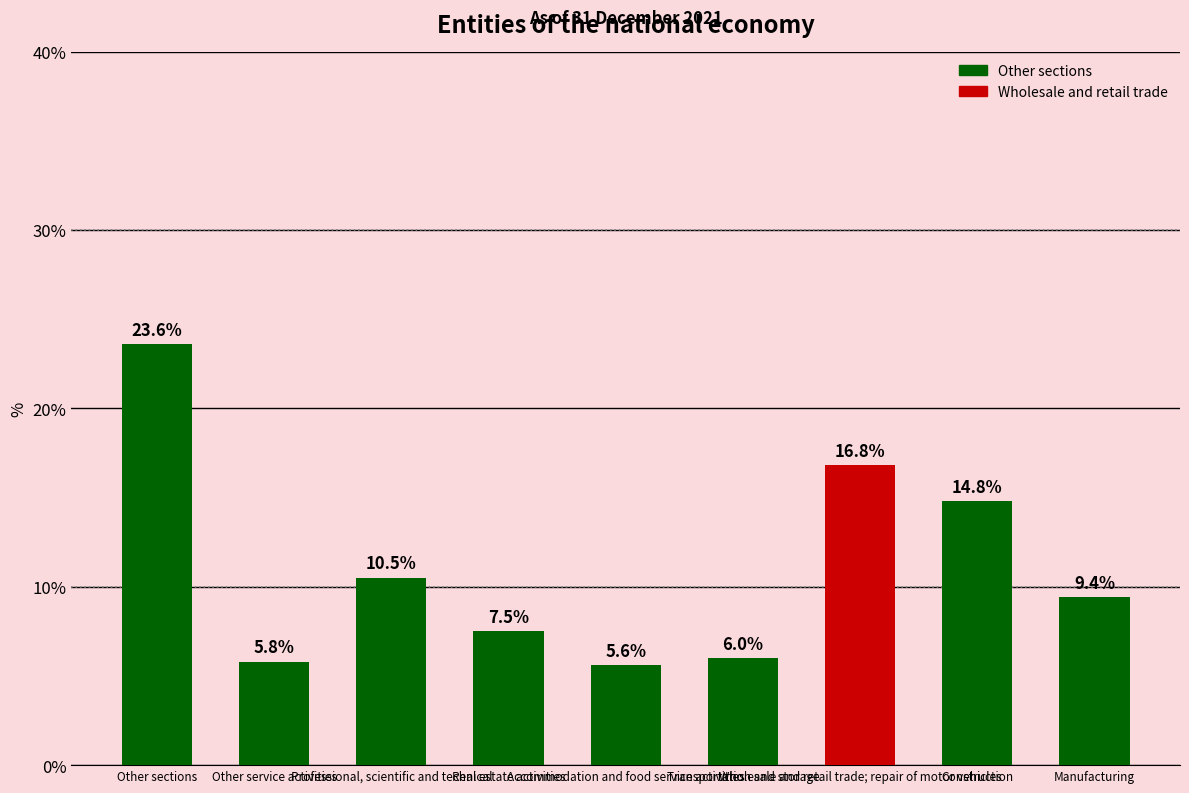

What is the sum of all values?

100.0